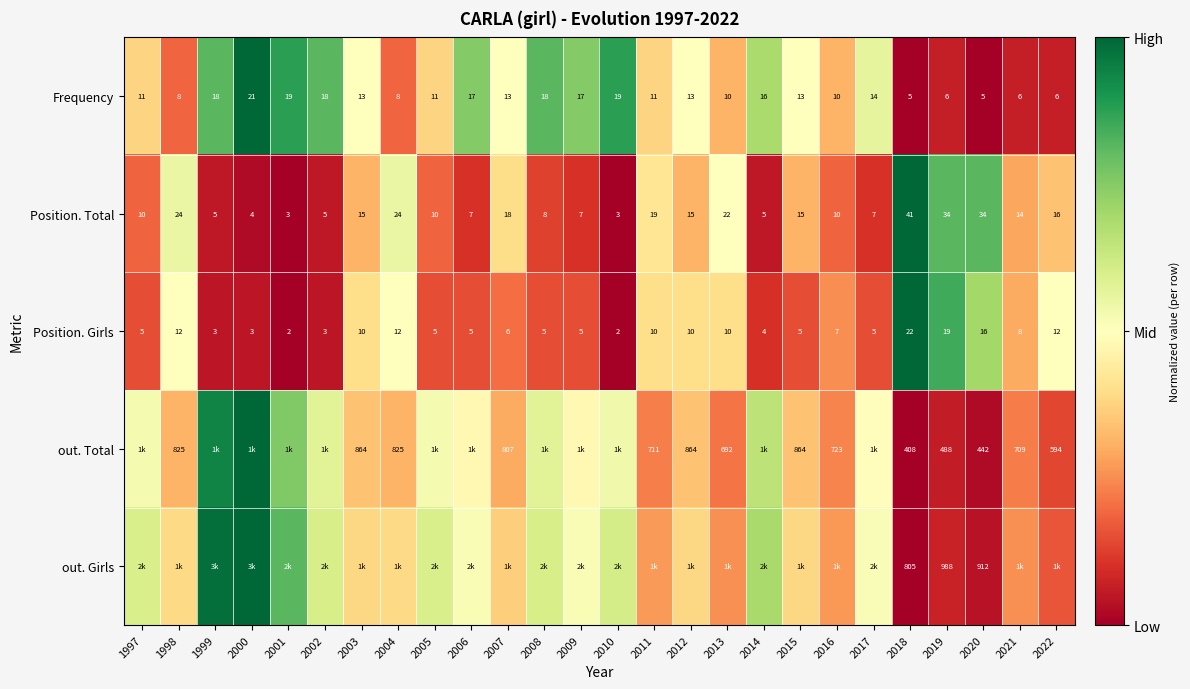

The out. Total series shows 0.6 at 2012. True or false?

False